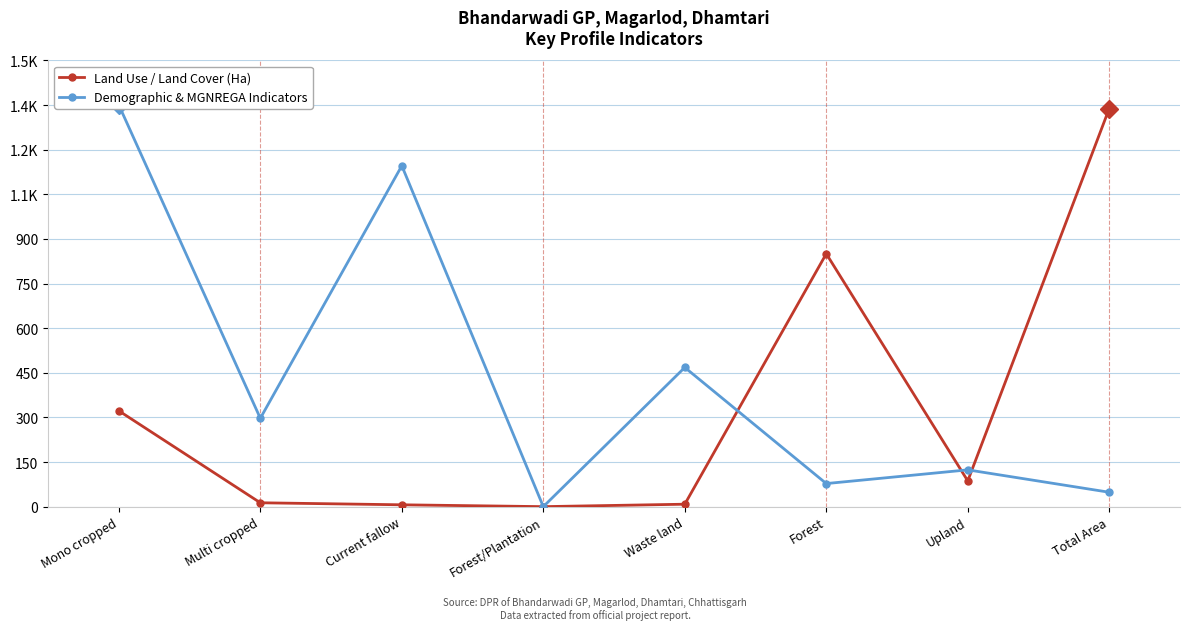

At how many categories does at least one series exceed 1186?

2